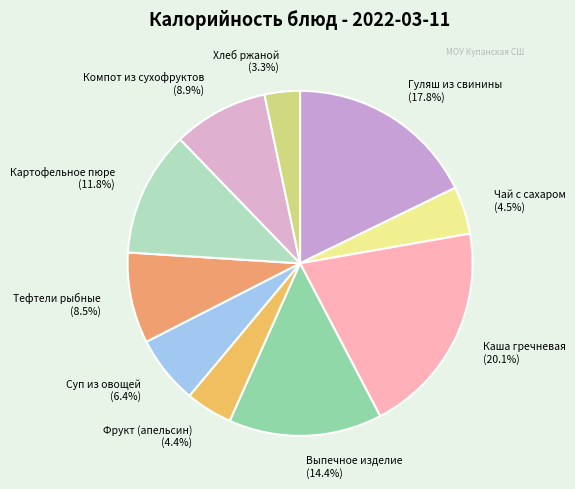

To the nearest percent, what is the combined percentage of Хлеб ржаной and Фрукт (апельсин)?

8%